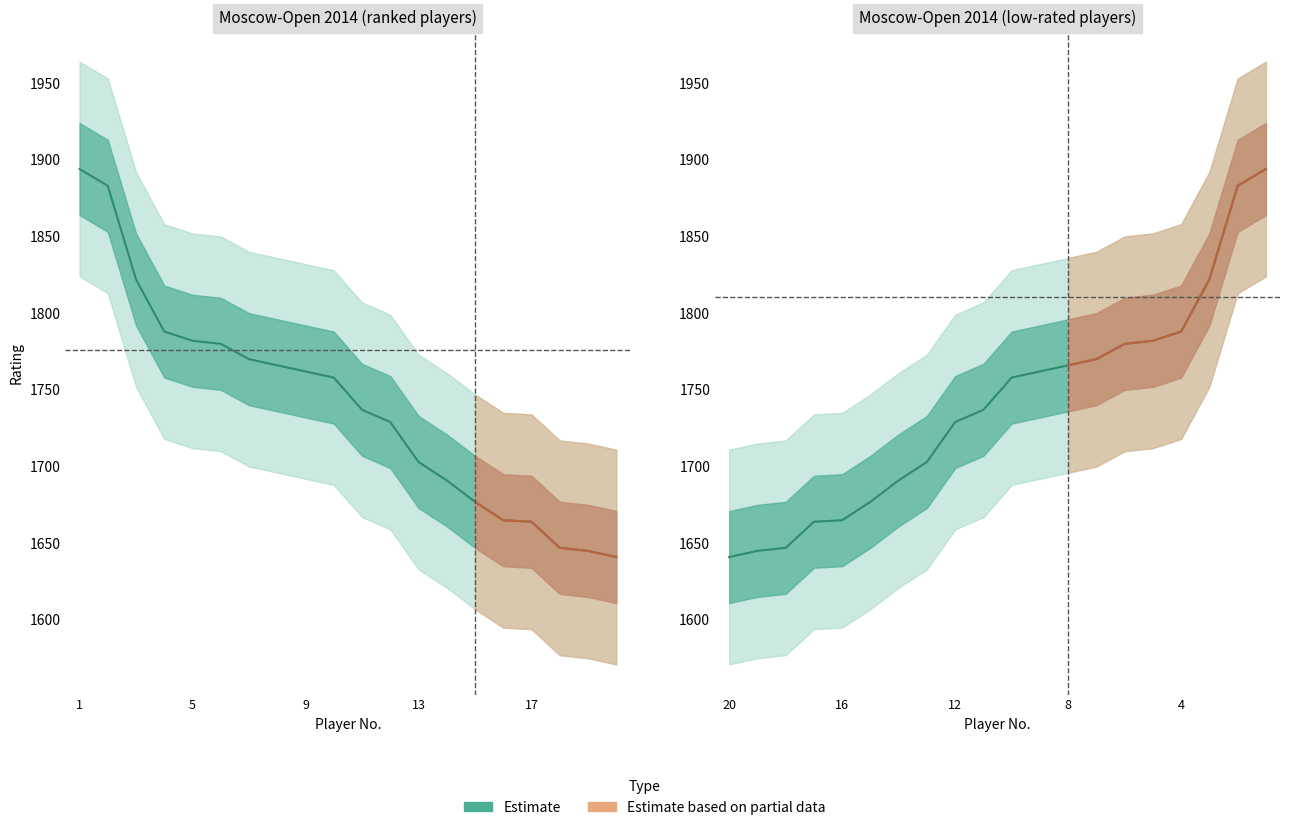

What is the change in value from 7 to 8?

-4